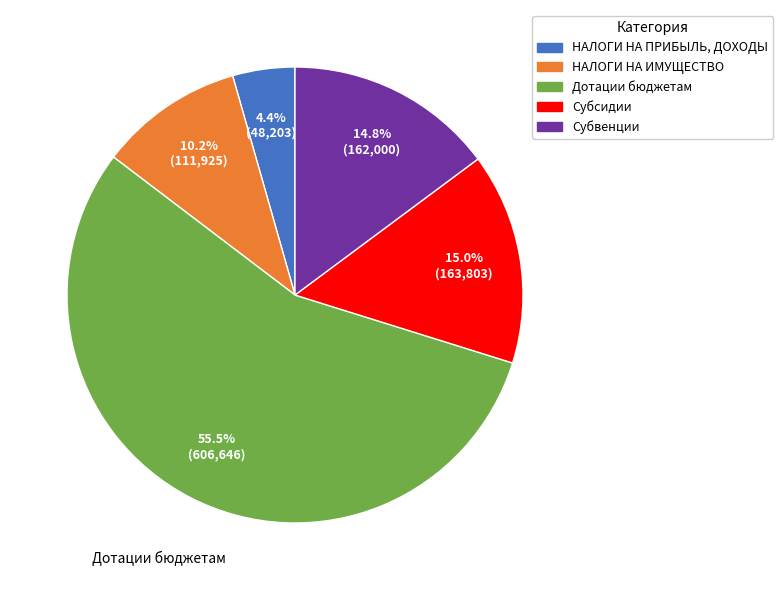

To the nearest percent, what is the difference between the largest and smallest slice percentages?

51%